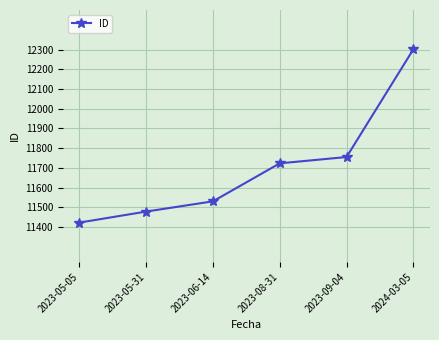

What is the sum of all values?

70210